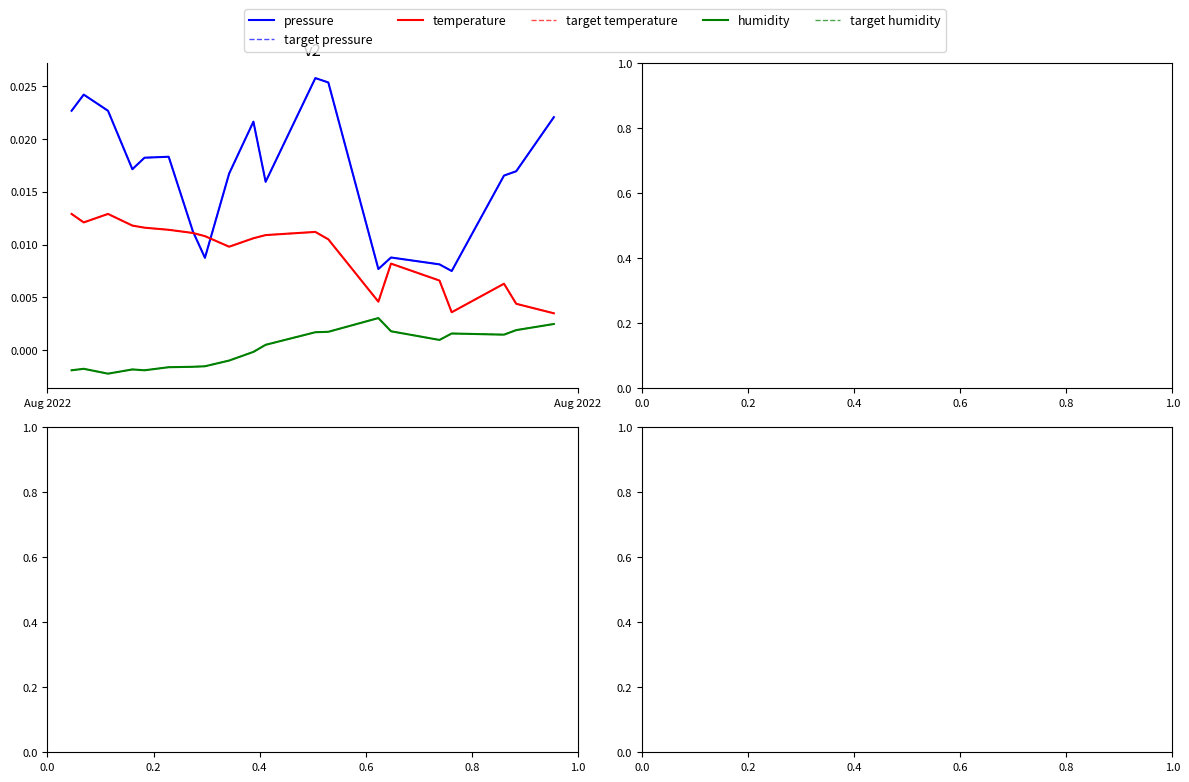

At how many categories does at least one series exceed 0?

20